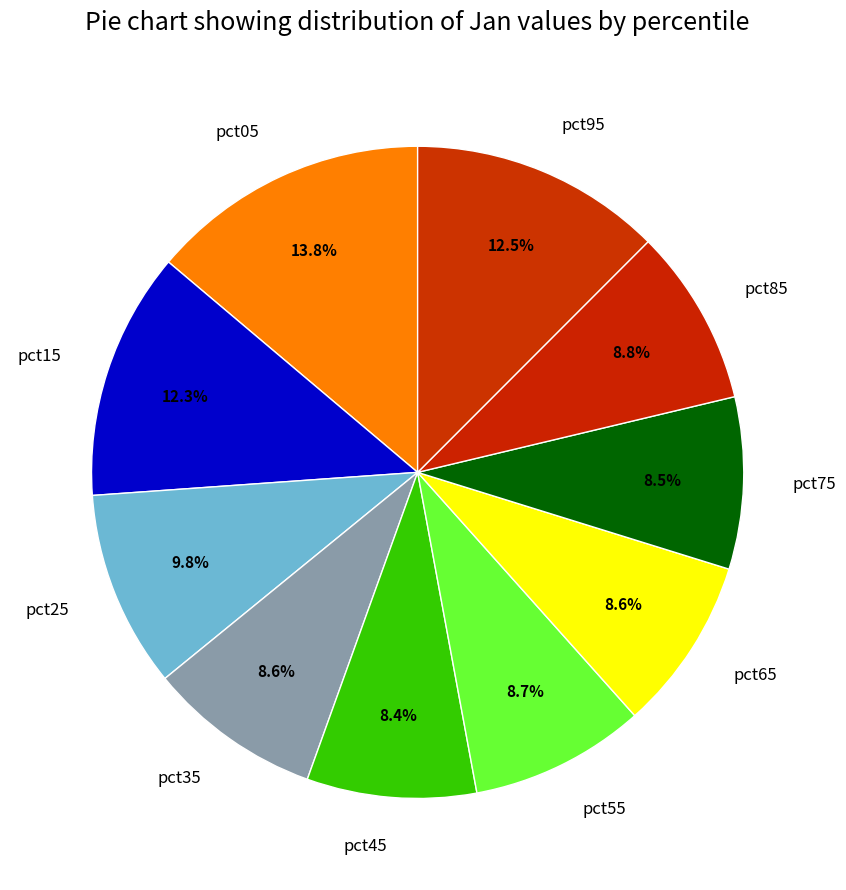

Is there any slice that represents more than half of the pie?

No